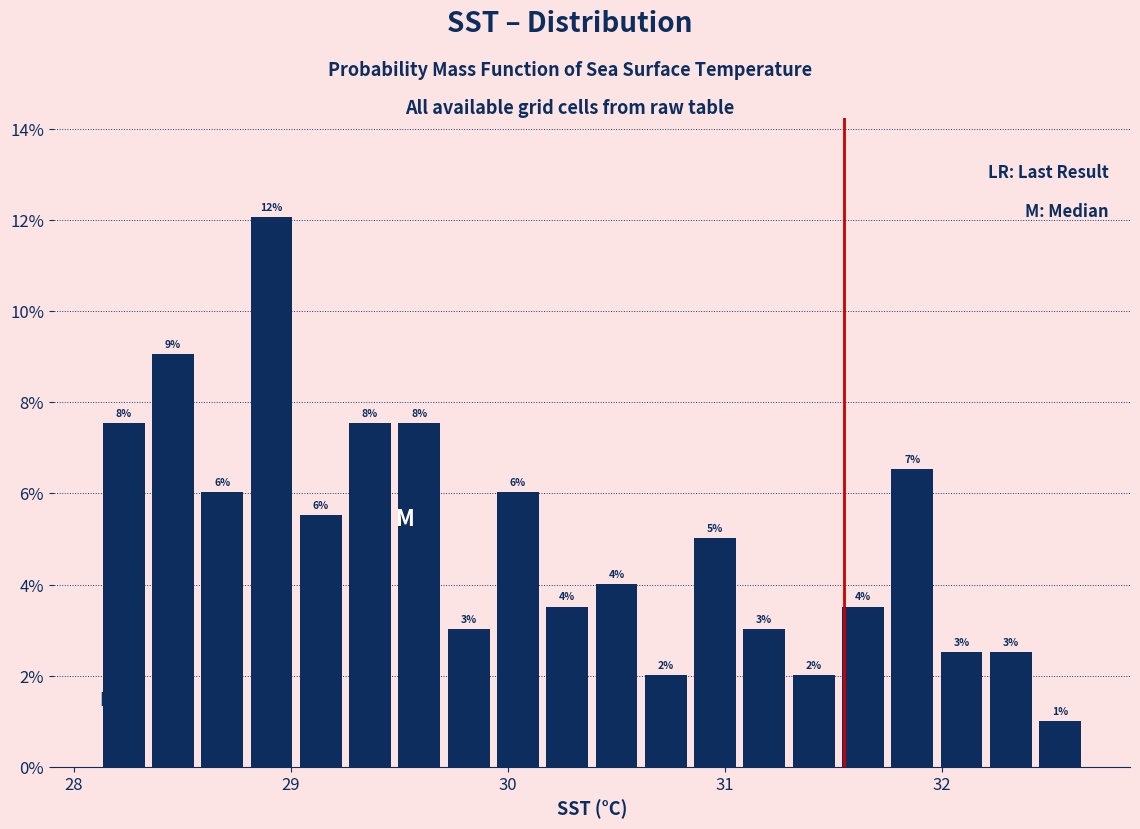

Read against the x-axis, roughly where is the centre of the tallest bar?

28.9